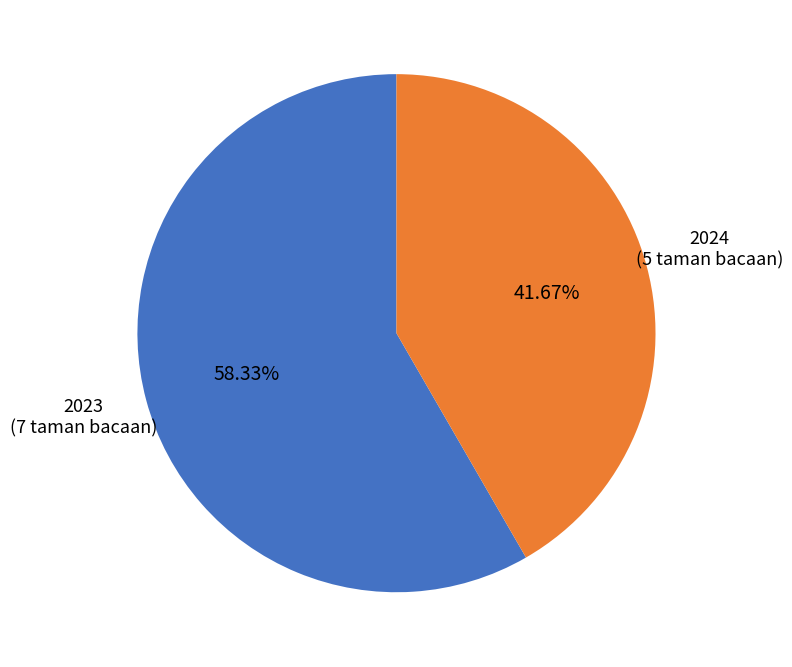

How many slices are in this pie chart?

2